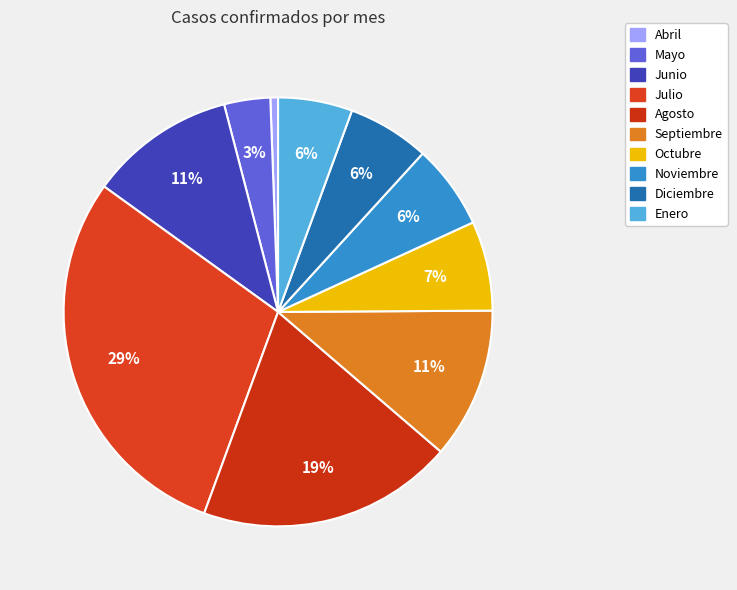

Does Enero account for over 50% of the chart?

No